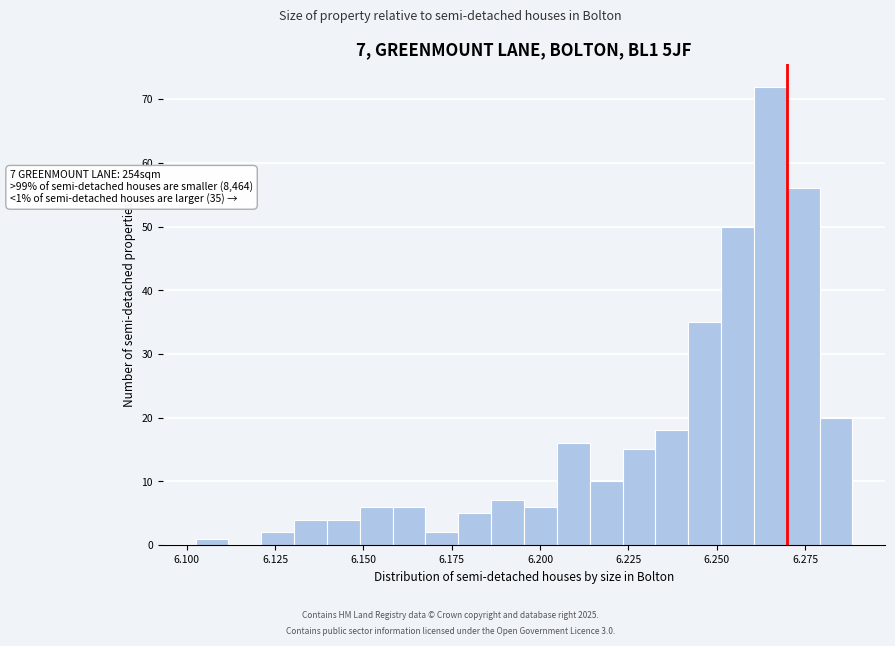

Around what value on the x-axis is the tallest bar? Give the approximate position of its centre, as read against the axis.

6.265